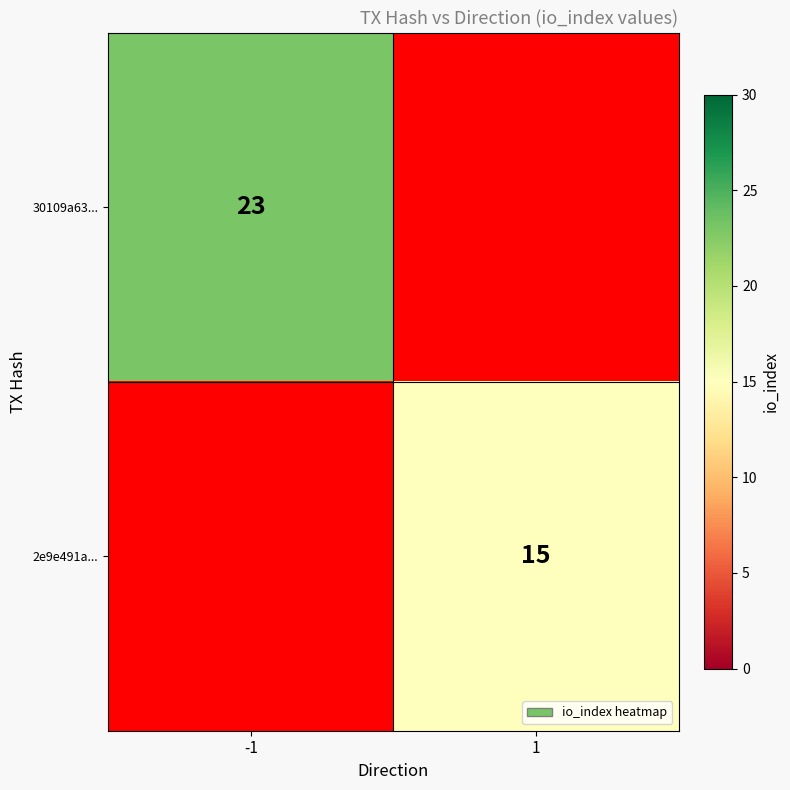

The 30109a63... series shows 31 at -1. True or false?

False